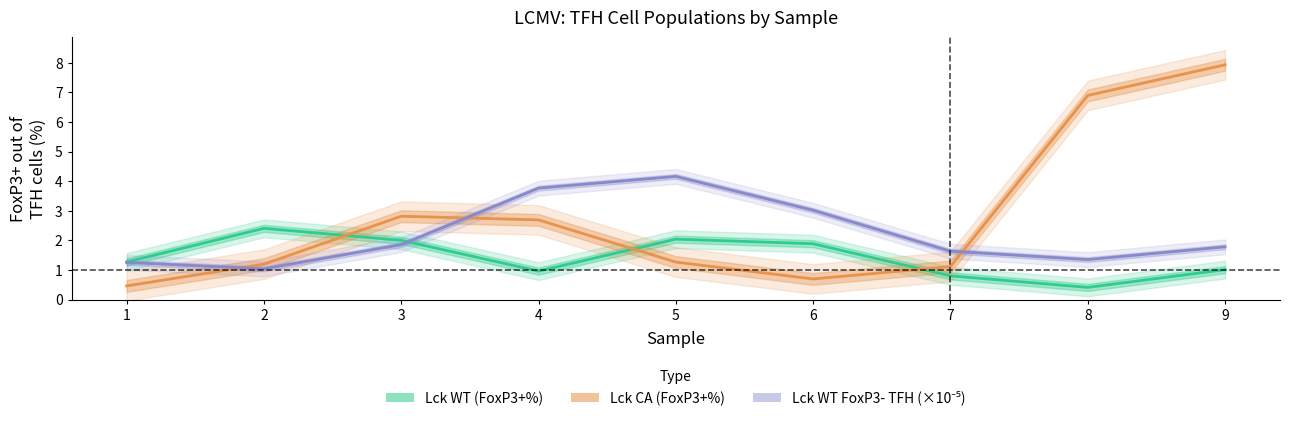

Is the value of Lck WT (FoxP3+%) at 9 greater than the value of Lck CA (FoxP3+%) at 2?

No